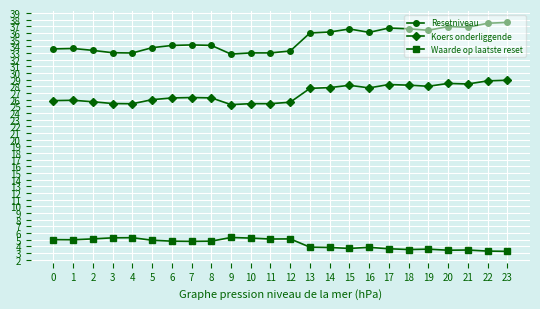

What is the total value across all series at 20?

68.8